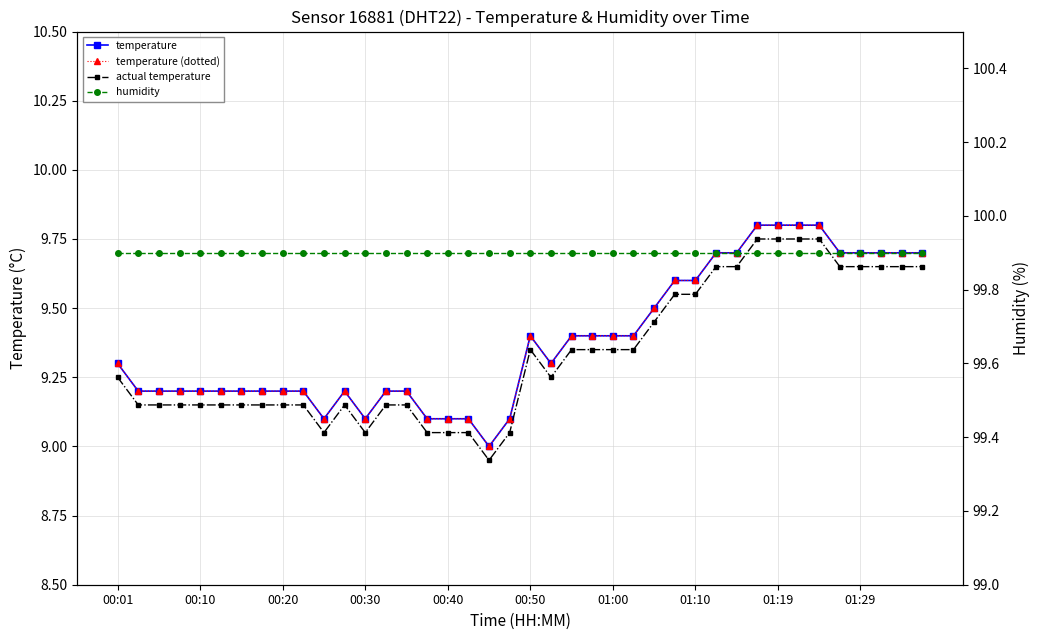

What value does the actual temperature series have at 11?

9.1